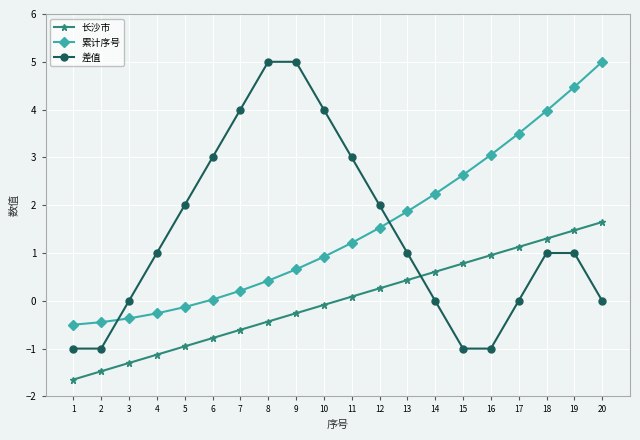

Where do 差值 and 累计序号 first cross each other?

2 and 3